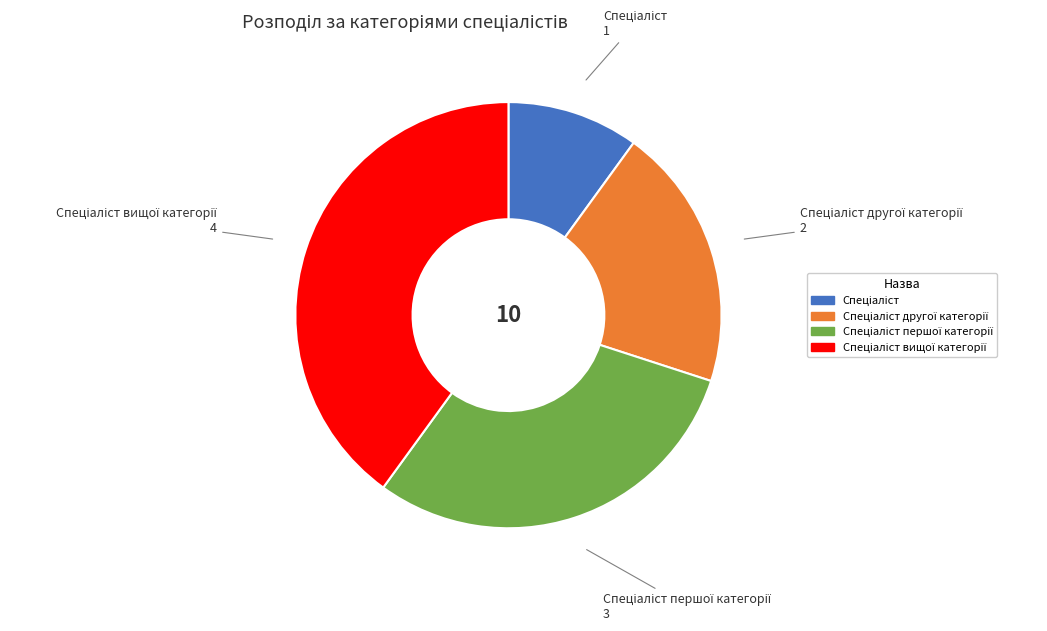

Is there any slice that represents more than half of the pie?

No